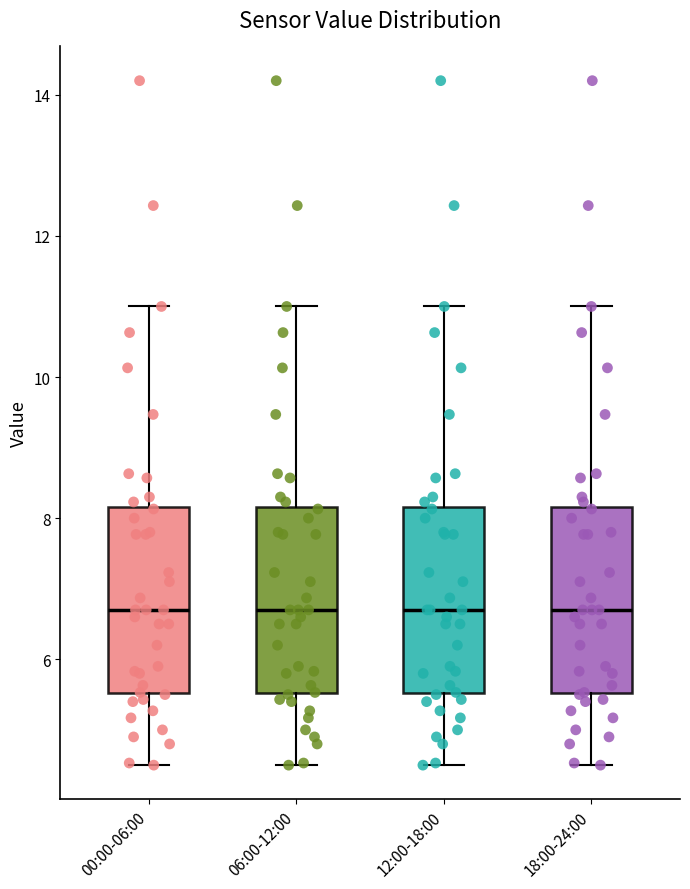

Where does the lower whisker of the box for 12:00-18:00 end on the y-axis? The values are not printed on the chart, so give them approximately, as read against the axis.

4.6